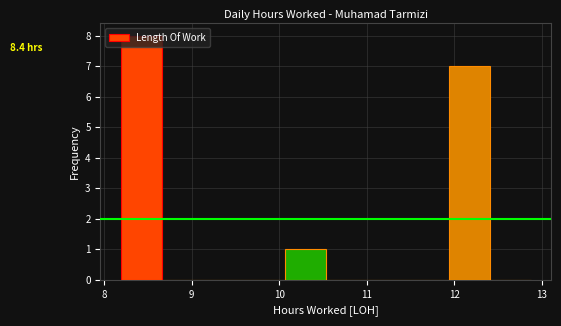

Over which range of the x-axis is the bar tallest?

8.2 to 8.7